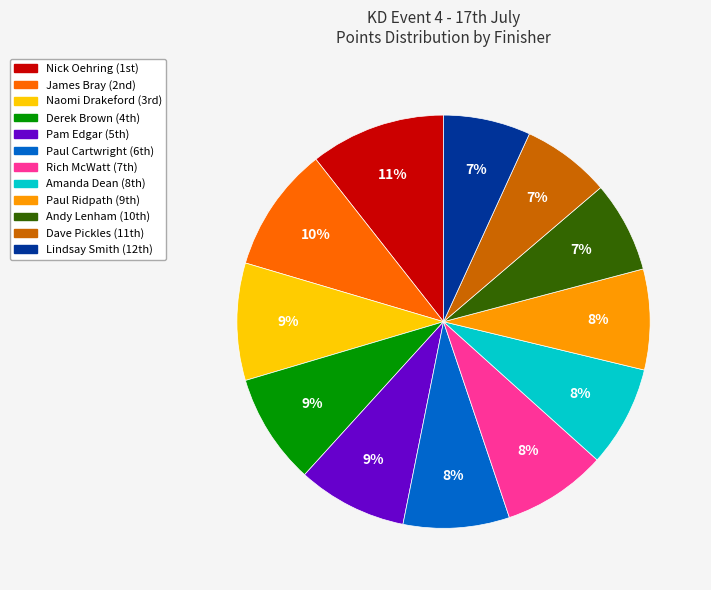

To the nearest percent, what is the combined percentage of Rich McWatt and Dave Pickles?

15%